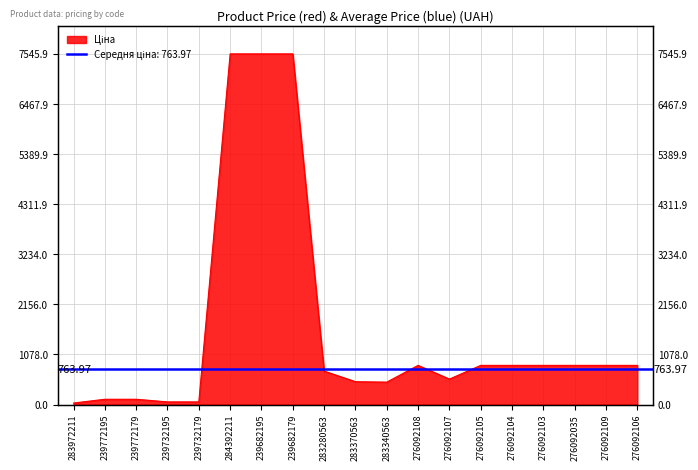

Where is the data nearest to the value 3788?

276092108